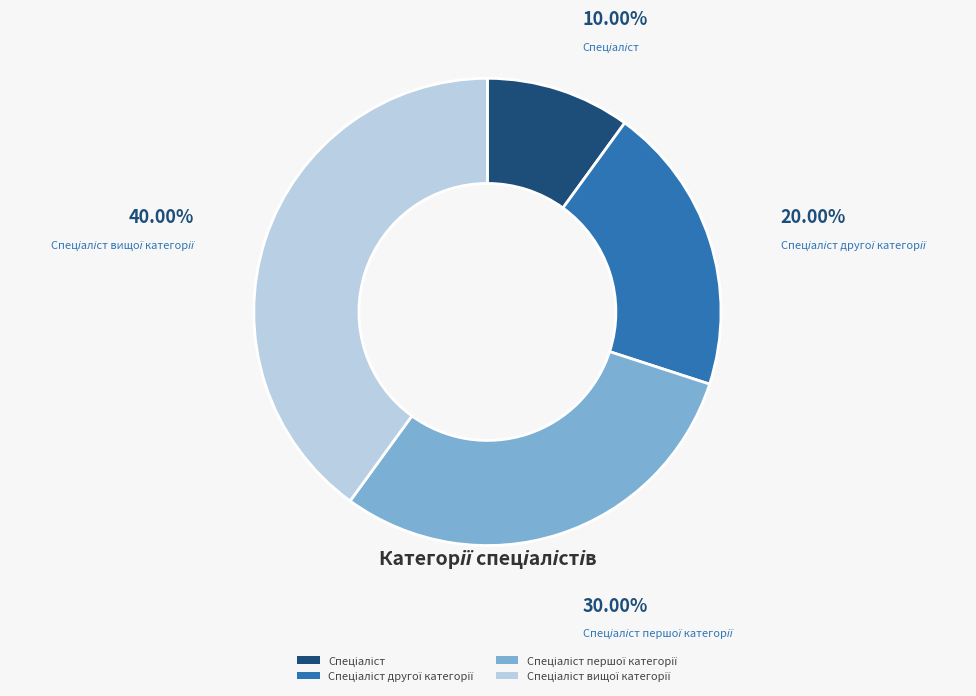

Does any single category account for the majority?

No